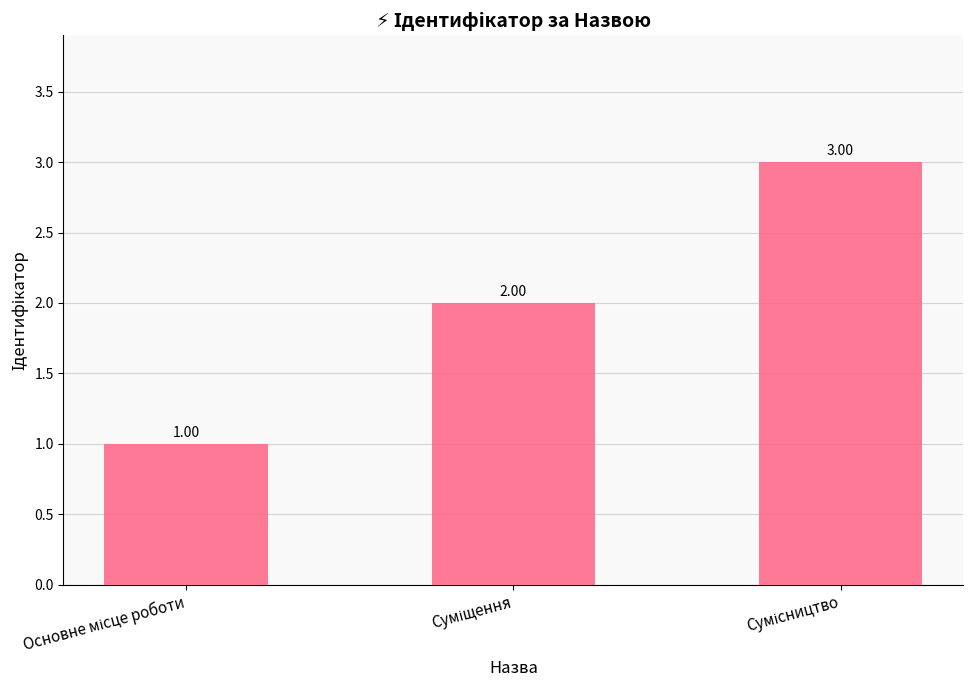

What is the ratio of the value at Основне місце роботи to the value at Суміщення?

0.5